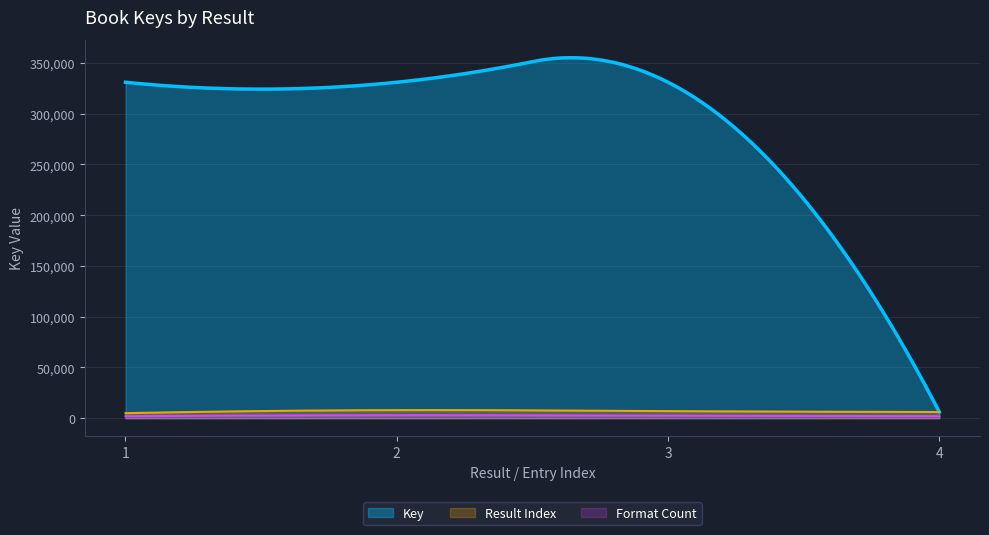

Count the number of categories in the chart.

300